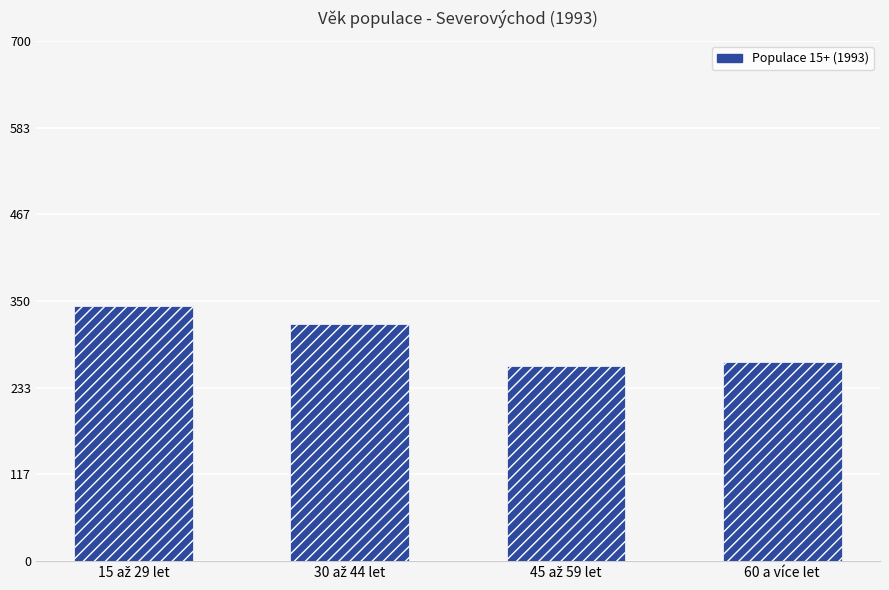

What is the sum of all values?

1194.4